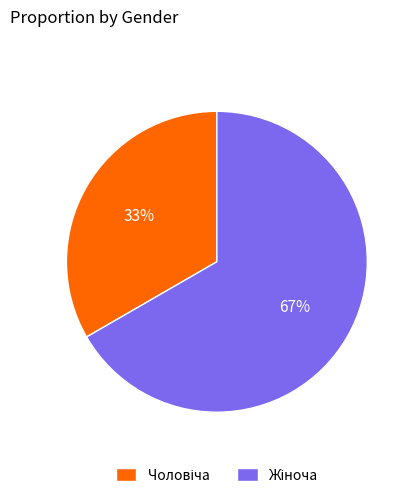

Does any single category account for the majority?

Yes